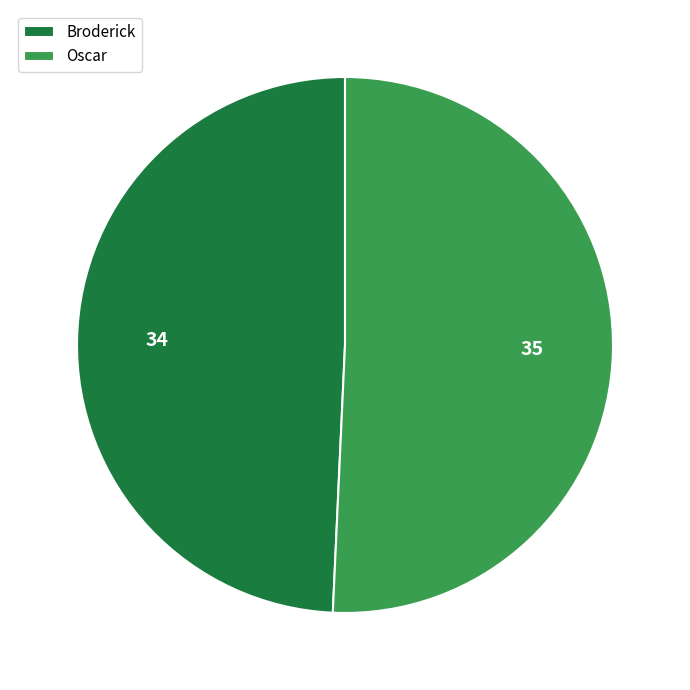

Is it true that Oscar is 51% of the pie?

True